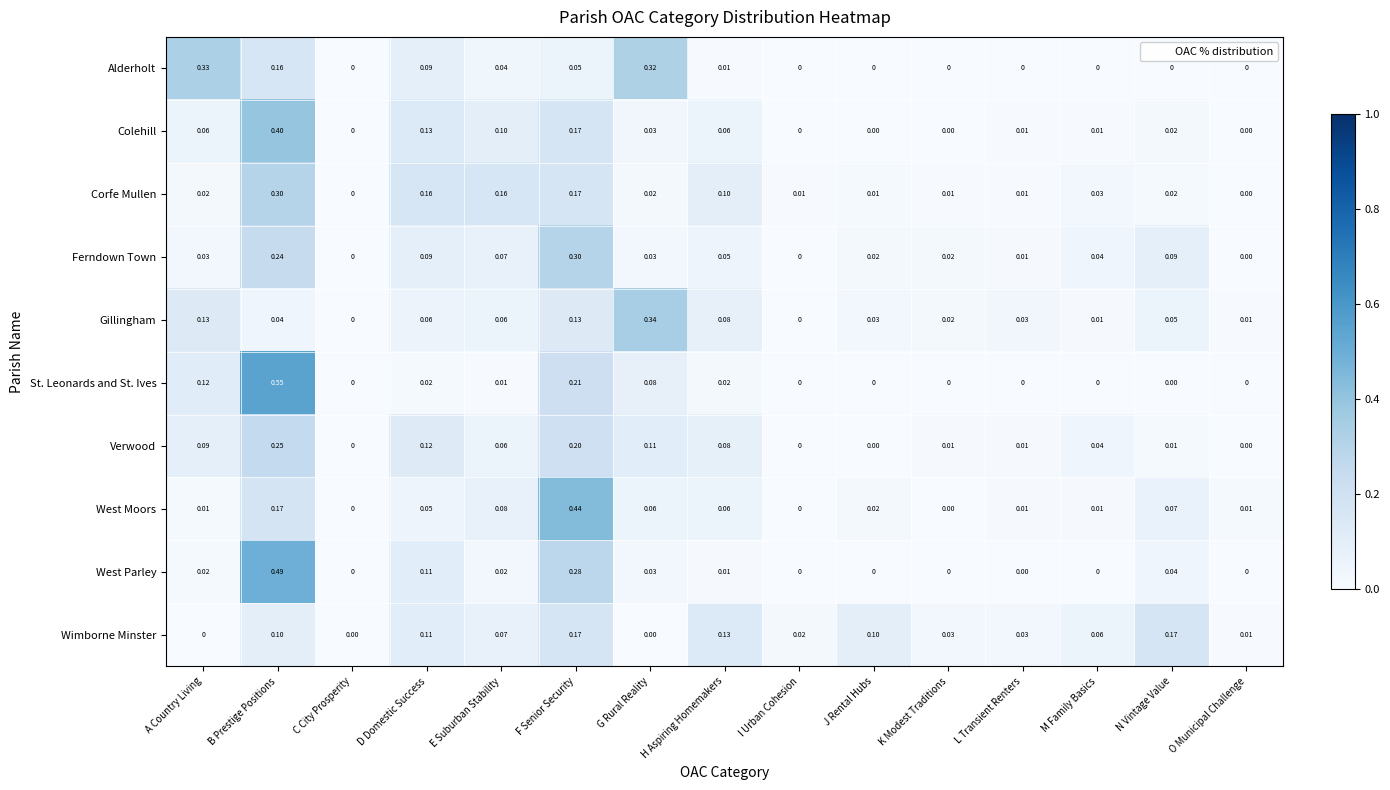

At which category is the sum across all series the highest?

B Prestige Positions